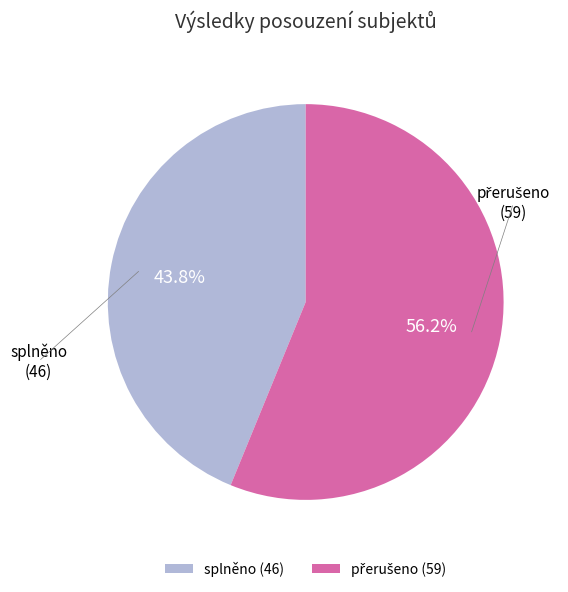

Is there a majority slice in this chart?

Yes